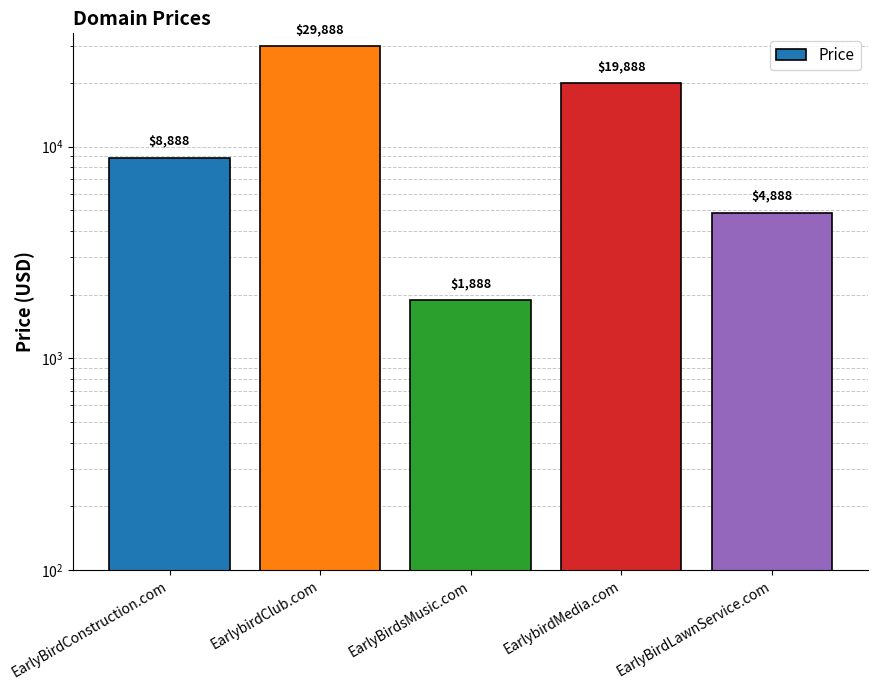

List the labels in order of value, largest first.

EarlybirdClub.com, EarlybirdMedia.com, EarlyBirdConstruction.com, EarlyBirdLawnService.com, EarlyBirdsMusic.com